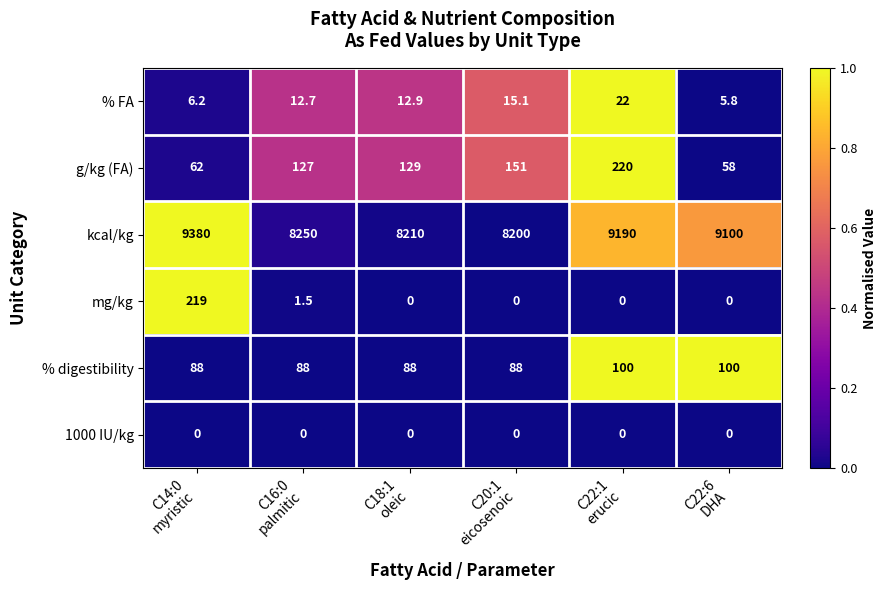

Which series has the widest spread of values?

kcal/kg